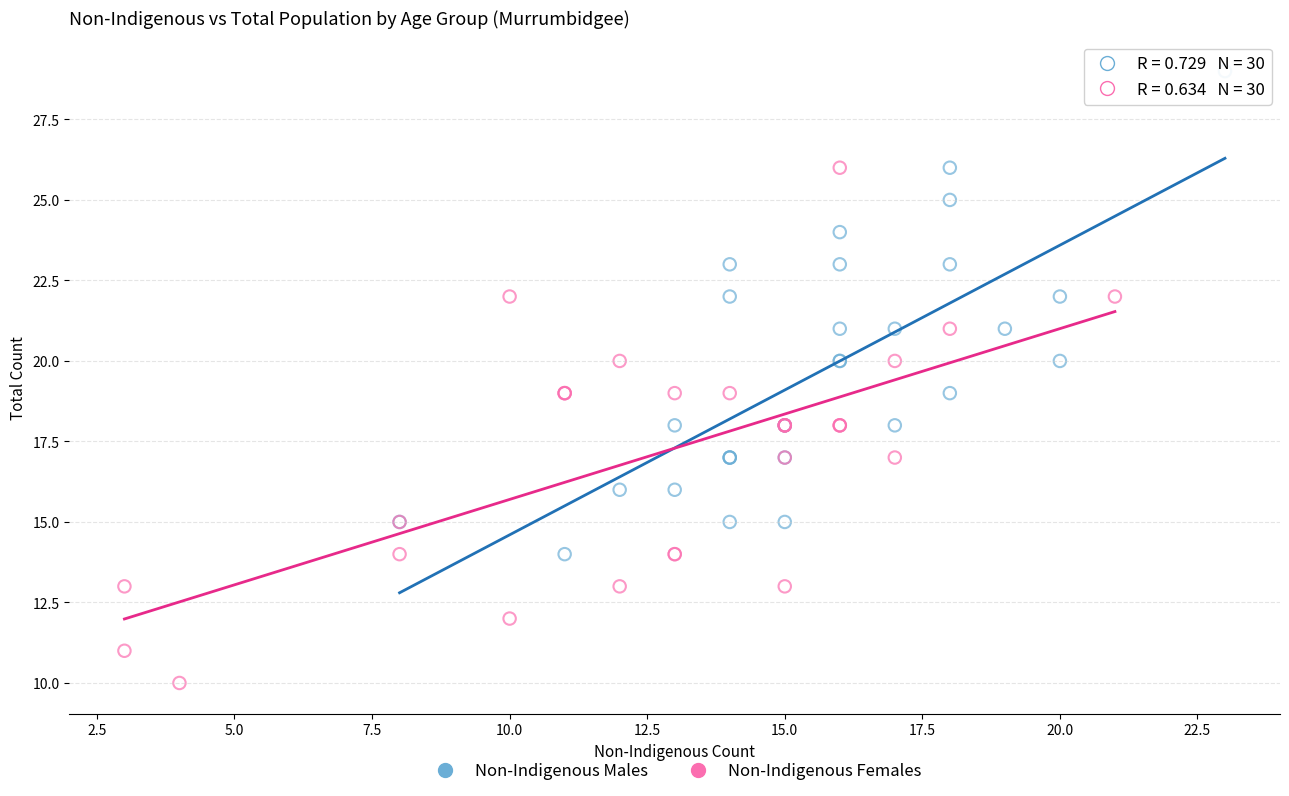

Which series has the largest Y range (max minus min)?

Non-Indigenous Females